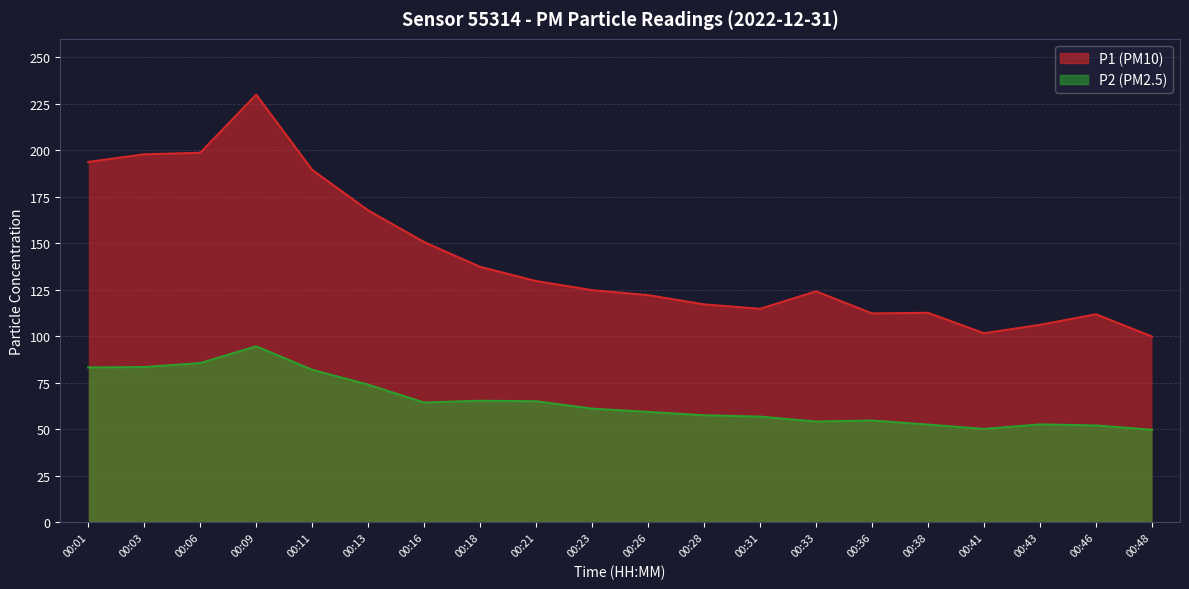

How many interior local valleys does the P1 series have?

3